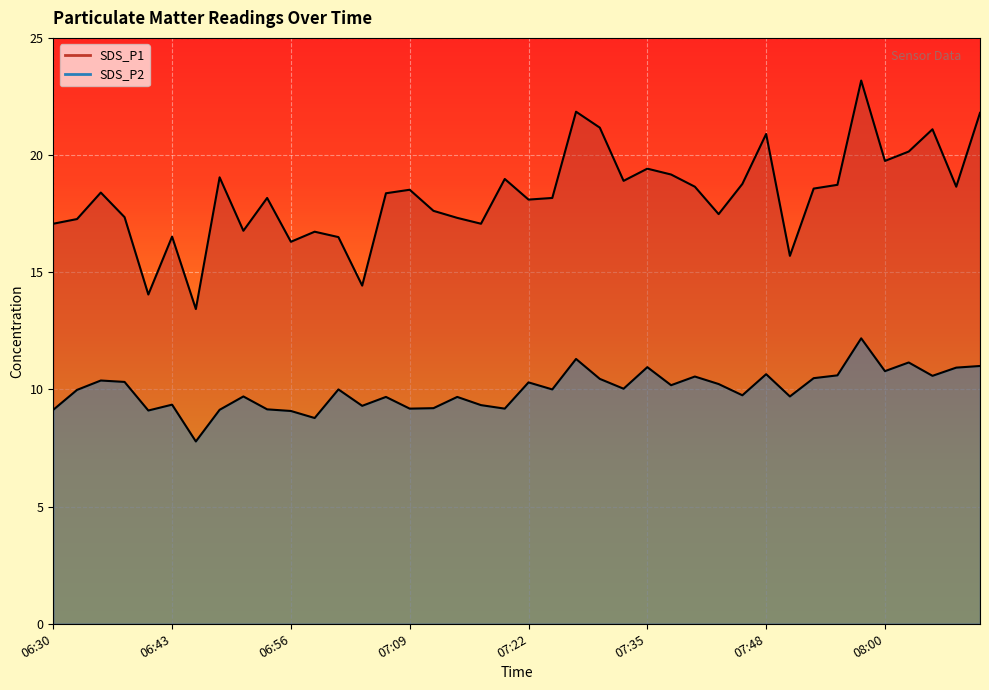

How many lines are shown in the chart?

2